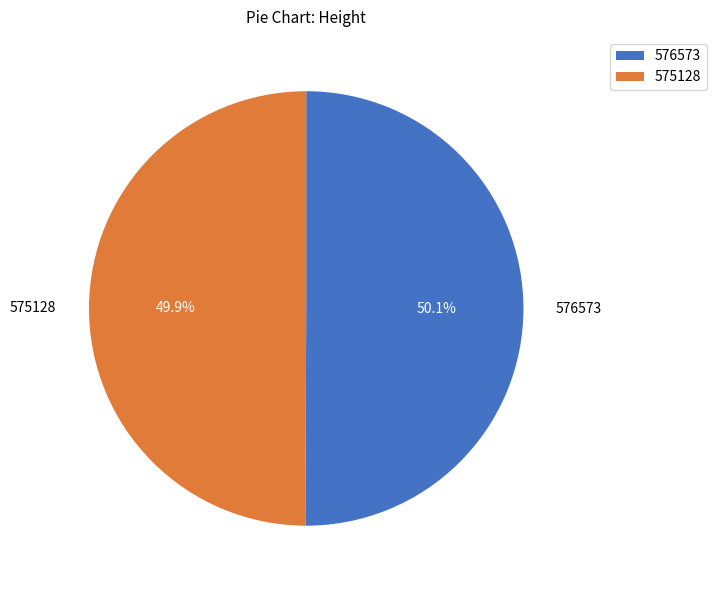

To the nearest percent, what percentage of the pie is 575128?

50%